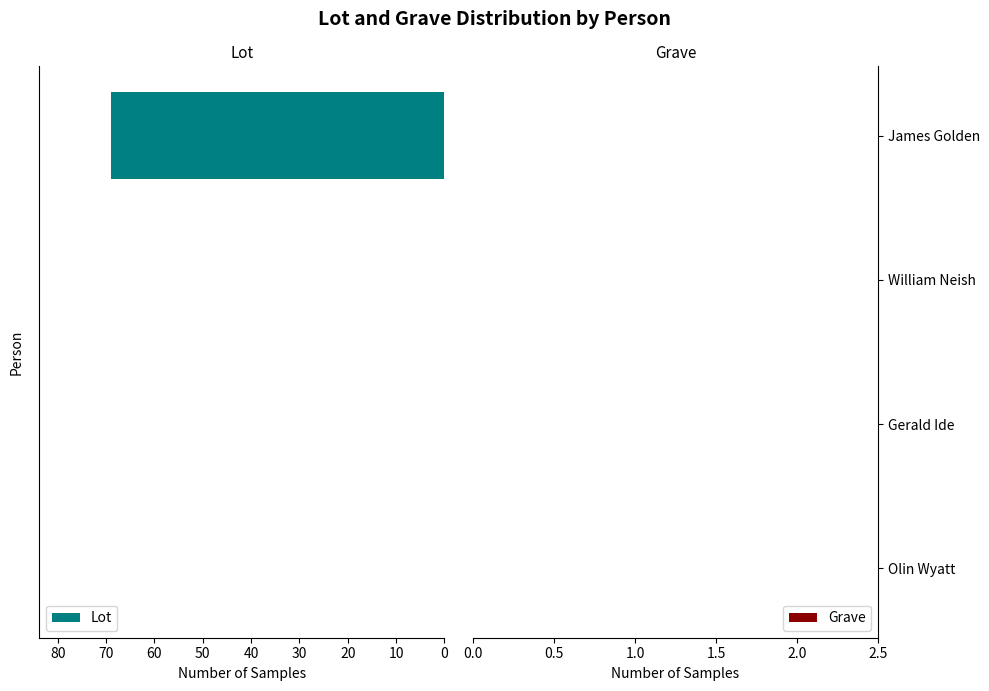

What is the greatest value displayed?

69